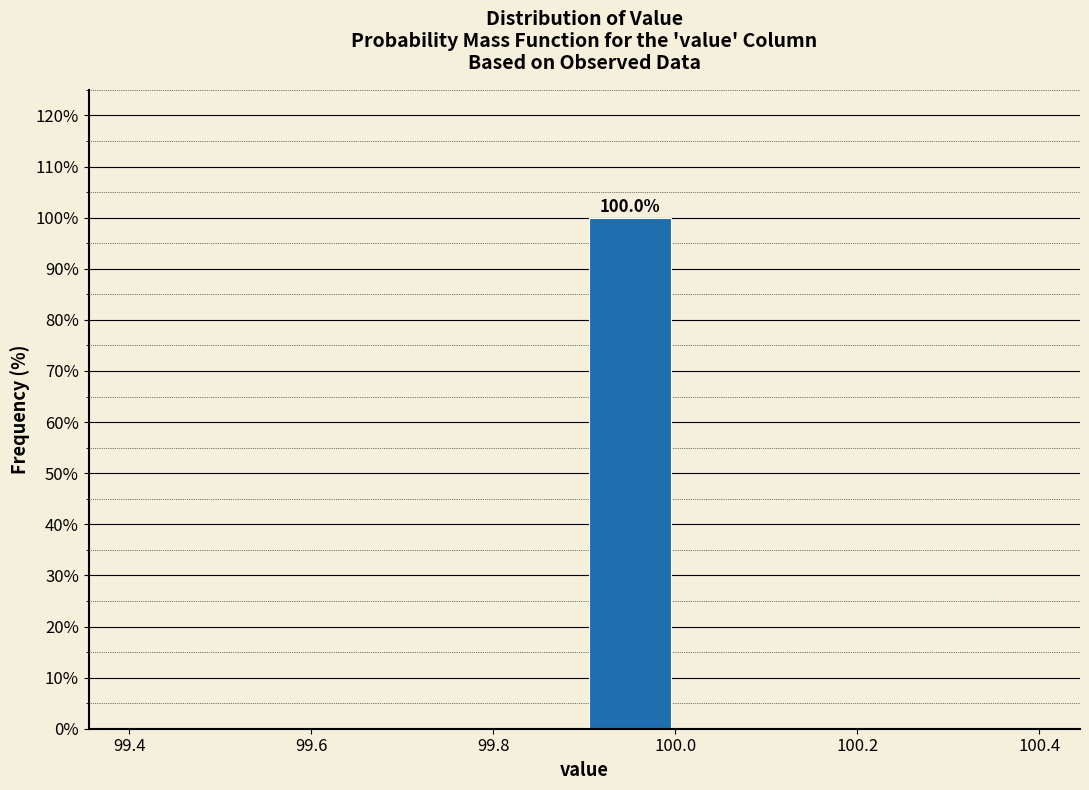

Which range on the x-axis has the tallest bar?

99.9 to 100.0